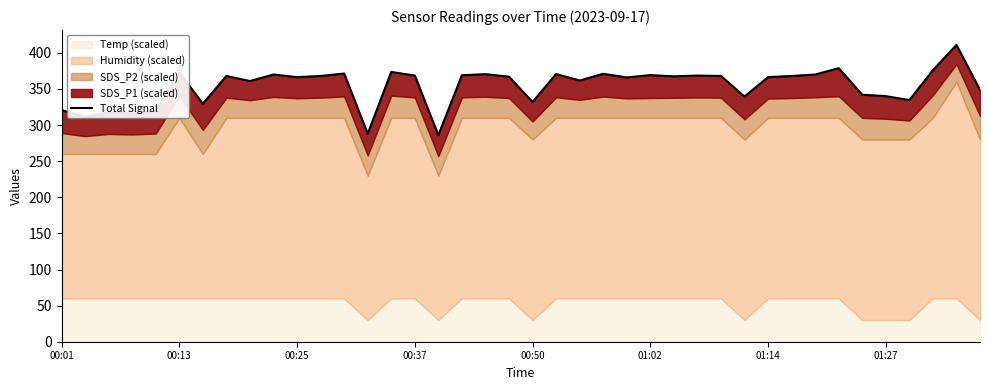

Reading right to left, transcribe all the data shown in this chart.

348.6	411.0	376.0	334.6	340.1	342.0	378.8	370.0	368.0	366.4	339.5	368.0	368.6	367.5	369.2	366.0	371.0	361.7	370.7	332.0	367.0	370.5	369.0	286.0	368.6	373.6	288.0	371.4	368.0	366.4	370.0	361.0	368.0	329.6	373.0	319.1	316.0	317.5	311.4	320.7